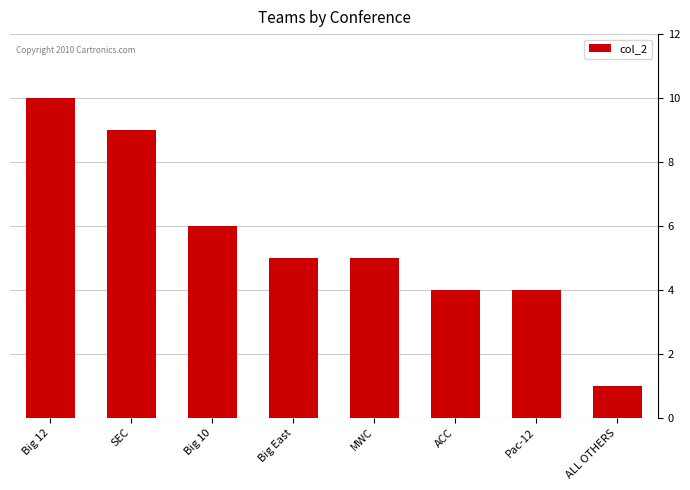

Are the bars grouped side by side (vs. stacked)?

No